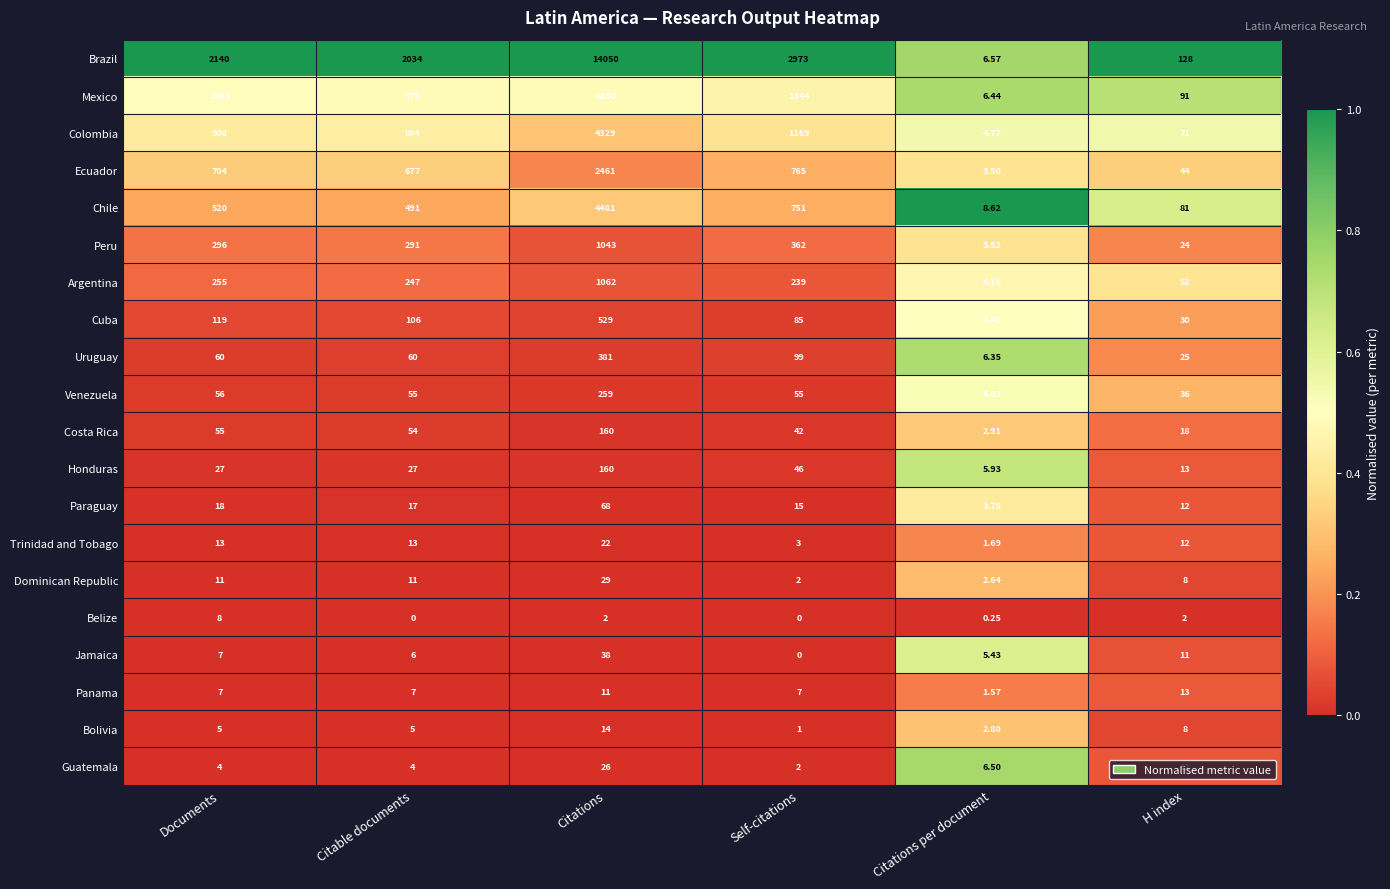

At which category does the chart reach its peak across all series?

Citations